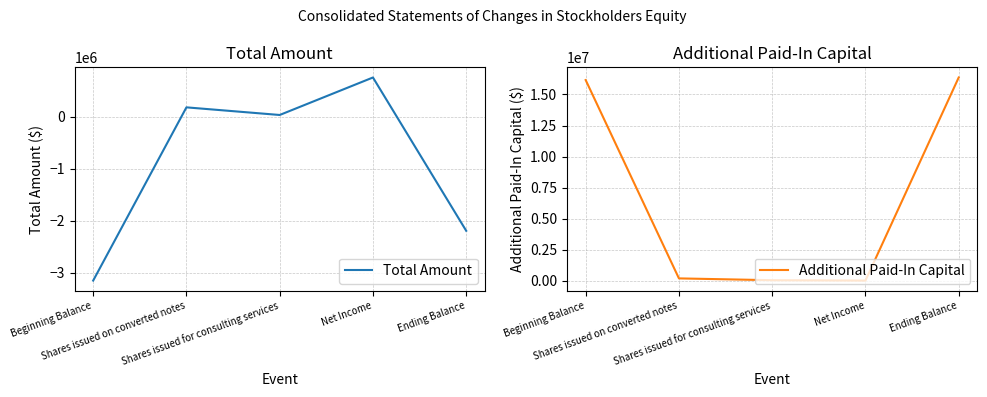

What are all the series names shown in the legend?

Total Amount, Additional Paid-In Capital